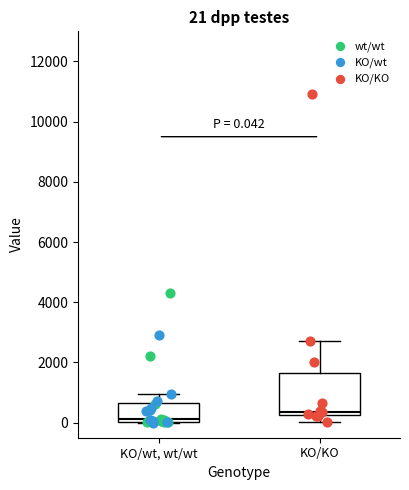

Which box's median line is the lowest?

KO/wt, wt/wt